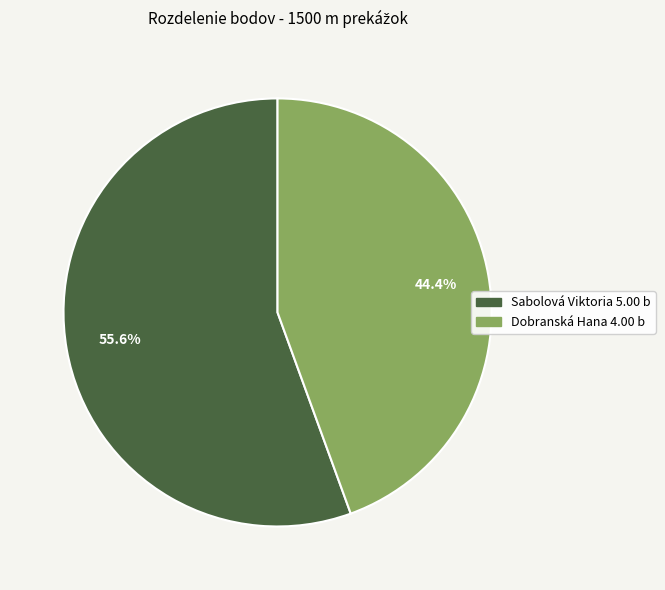

How many segments does this pie chart have?

2